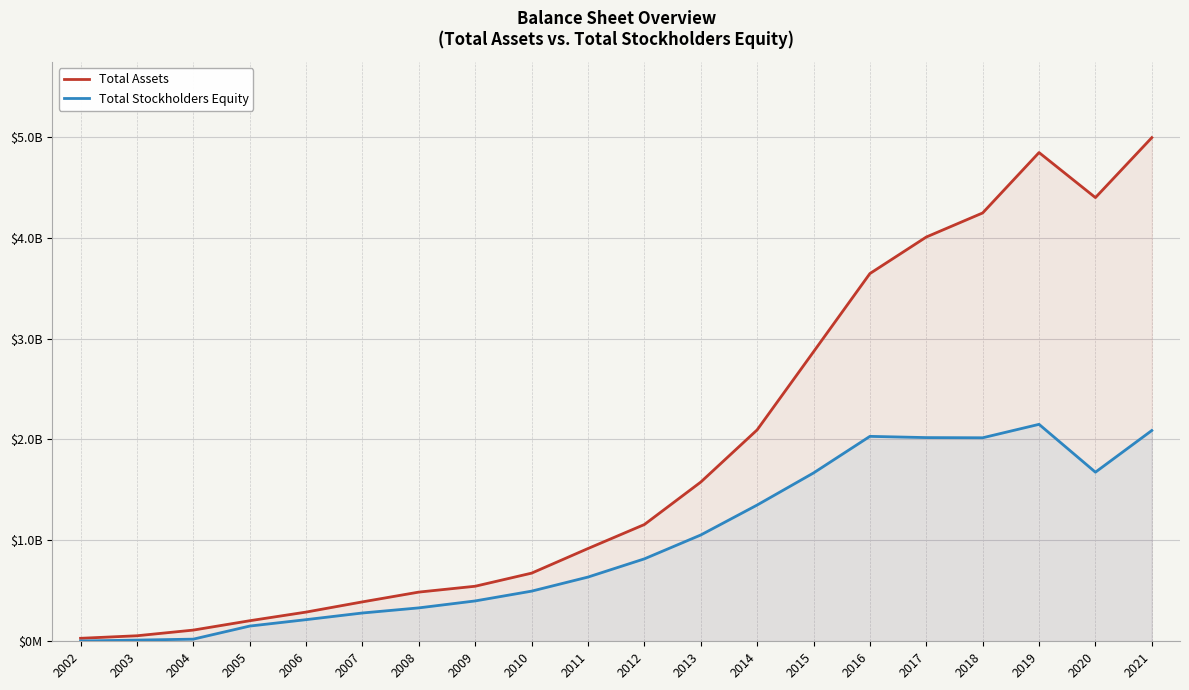

Rank the categories by Total Stockholders Equity value from highest to lowest.

2019, 2021, 2016, 2017, 2018, 2020, 2015, 2014, 2013, 2012, 2011, 2010, 2009, 2008, 2007, 2006, 2005, 2004, 2003, 2002